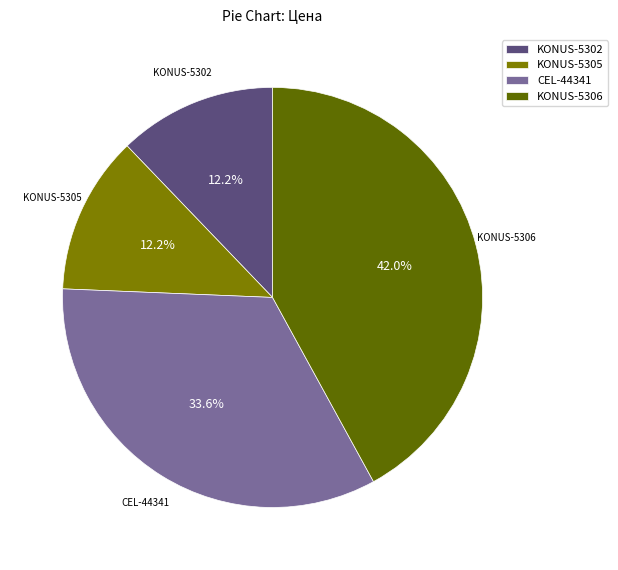

What is the ratio of the value at CEL-44341 to the value at KONUS-5306?

0.8